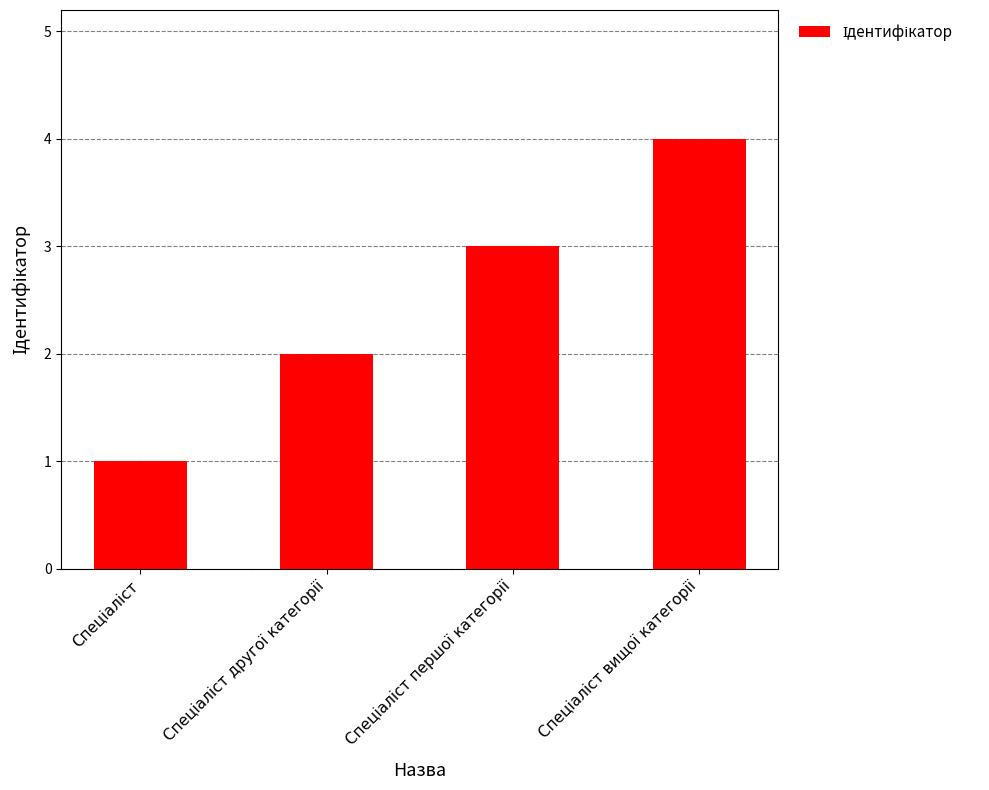

What is the difference between the maximum and minimum values?

3